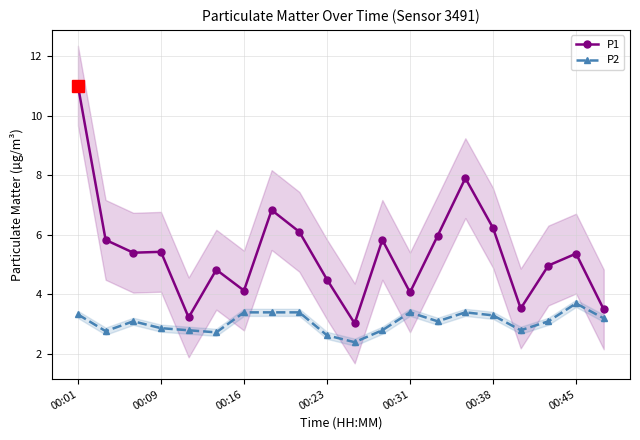

What is the sum of all P1 values?

107.7